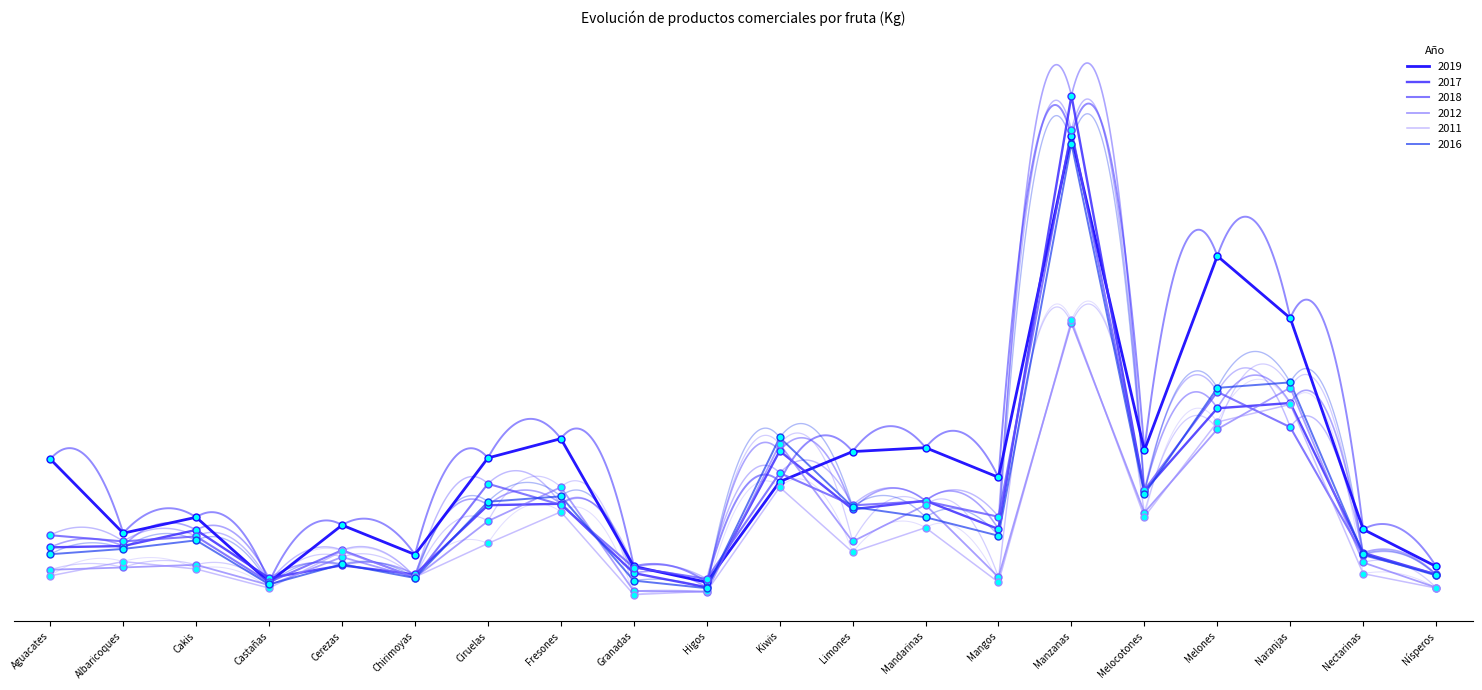

At how many categories does at least one series exceed 5213472?

1